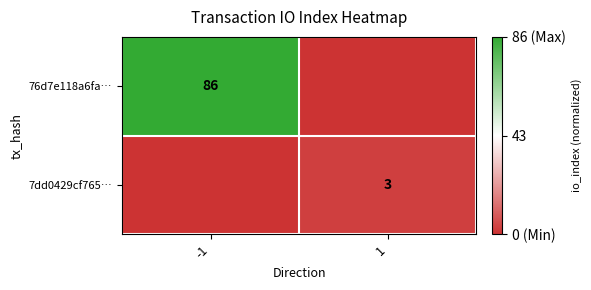

True or false: 7dd0429cf765… has a value of 3 at 1.

True